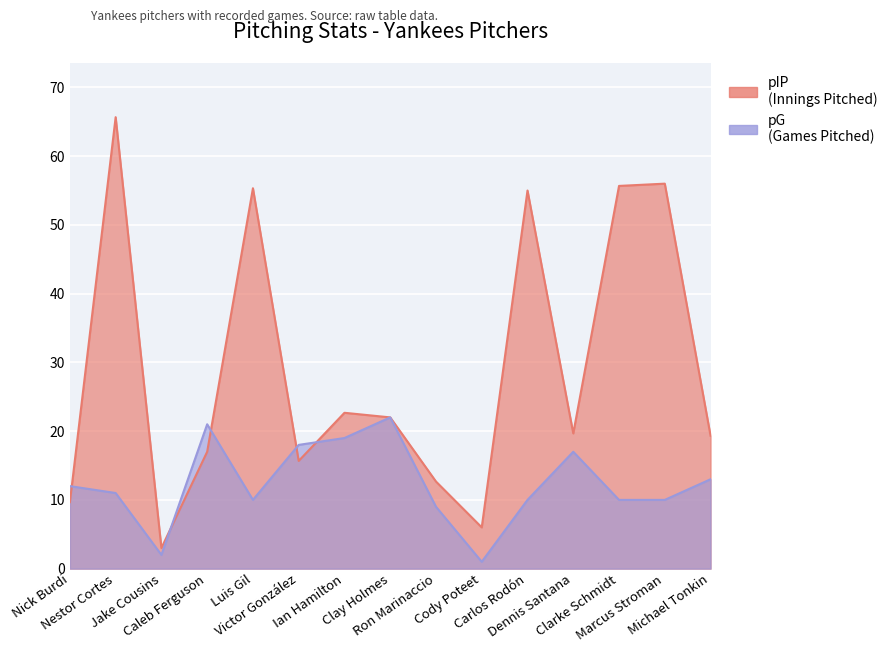

What is the difference between the maximum and minimum values in the pG series?

21.0